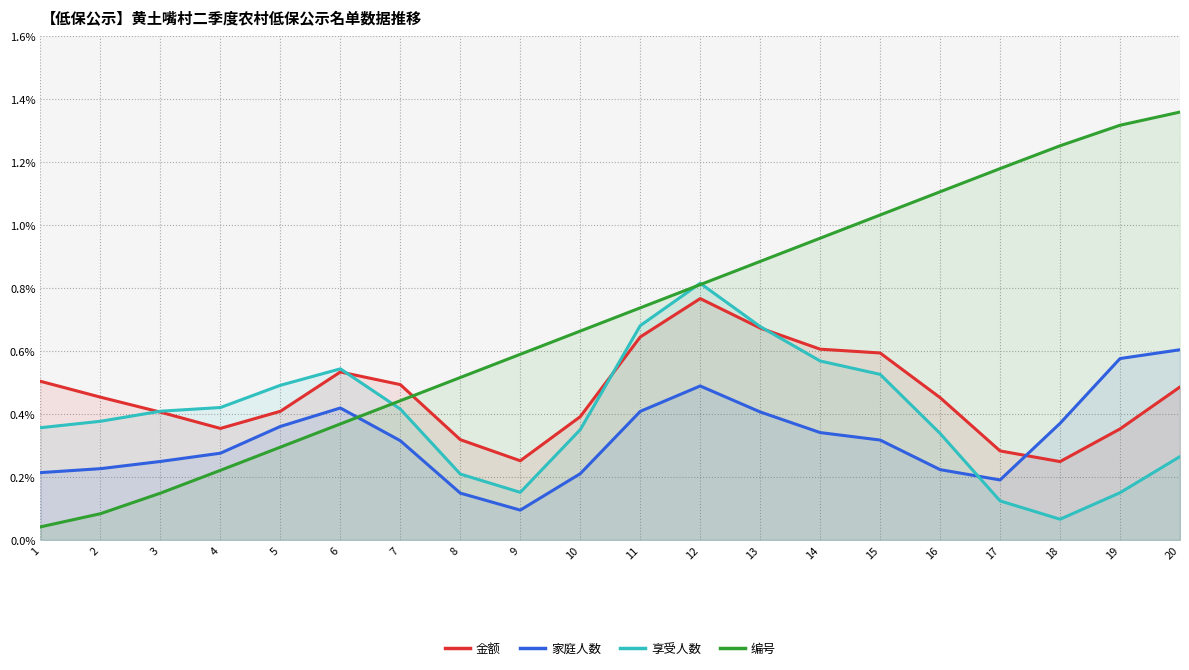

What is the total value across all series at 5?

1.6